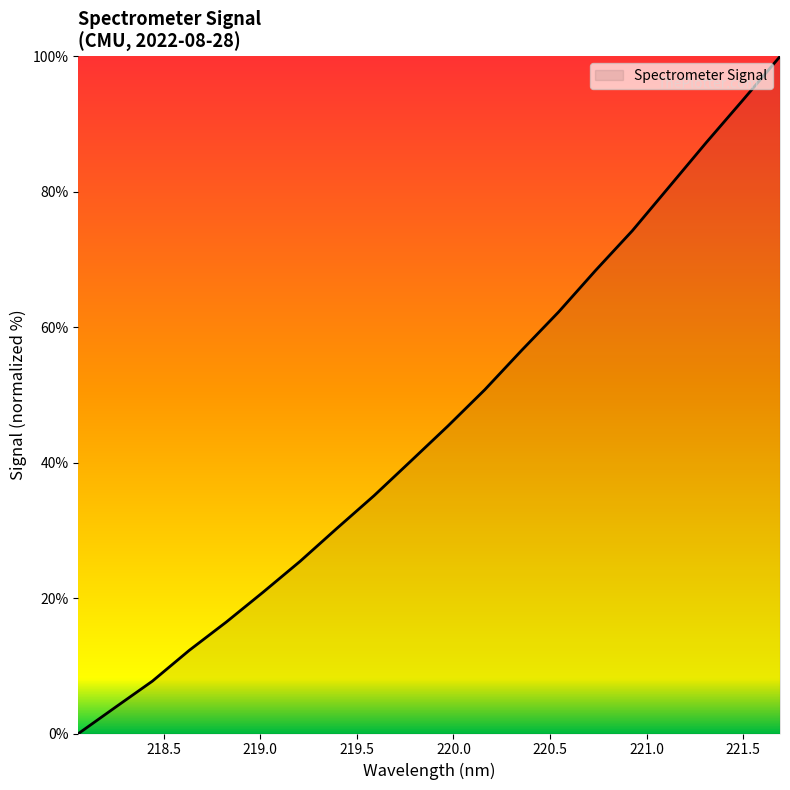

How many lines are shown in the chart?

1